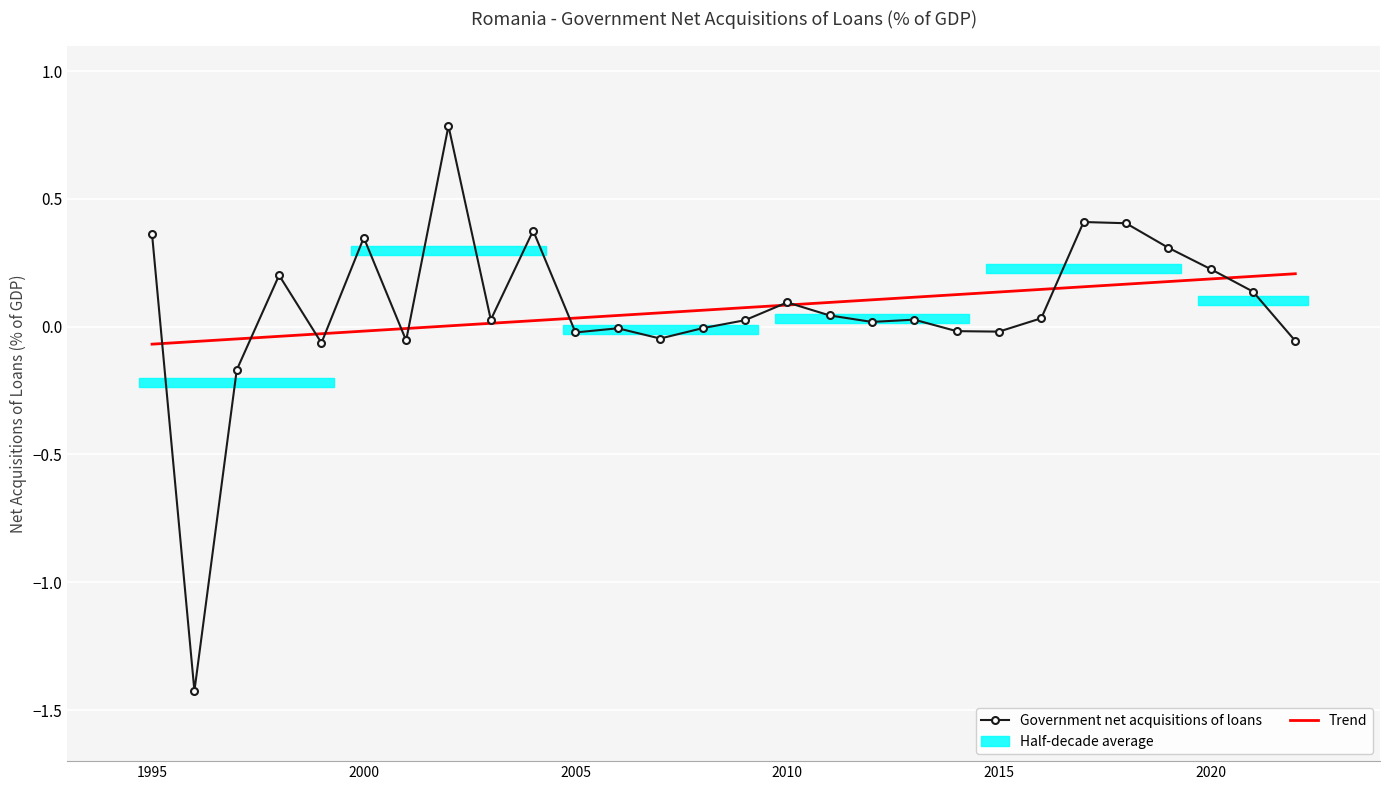

What is the sum of all Trend values?

1.9